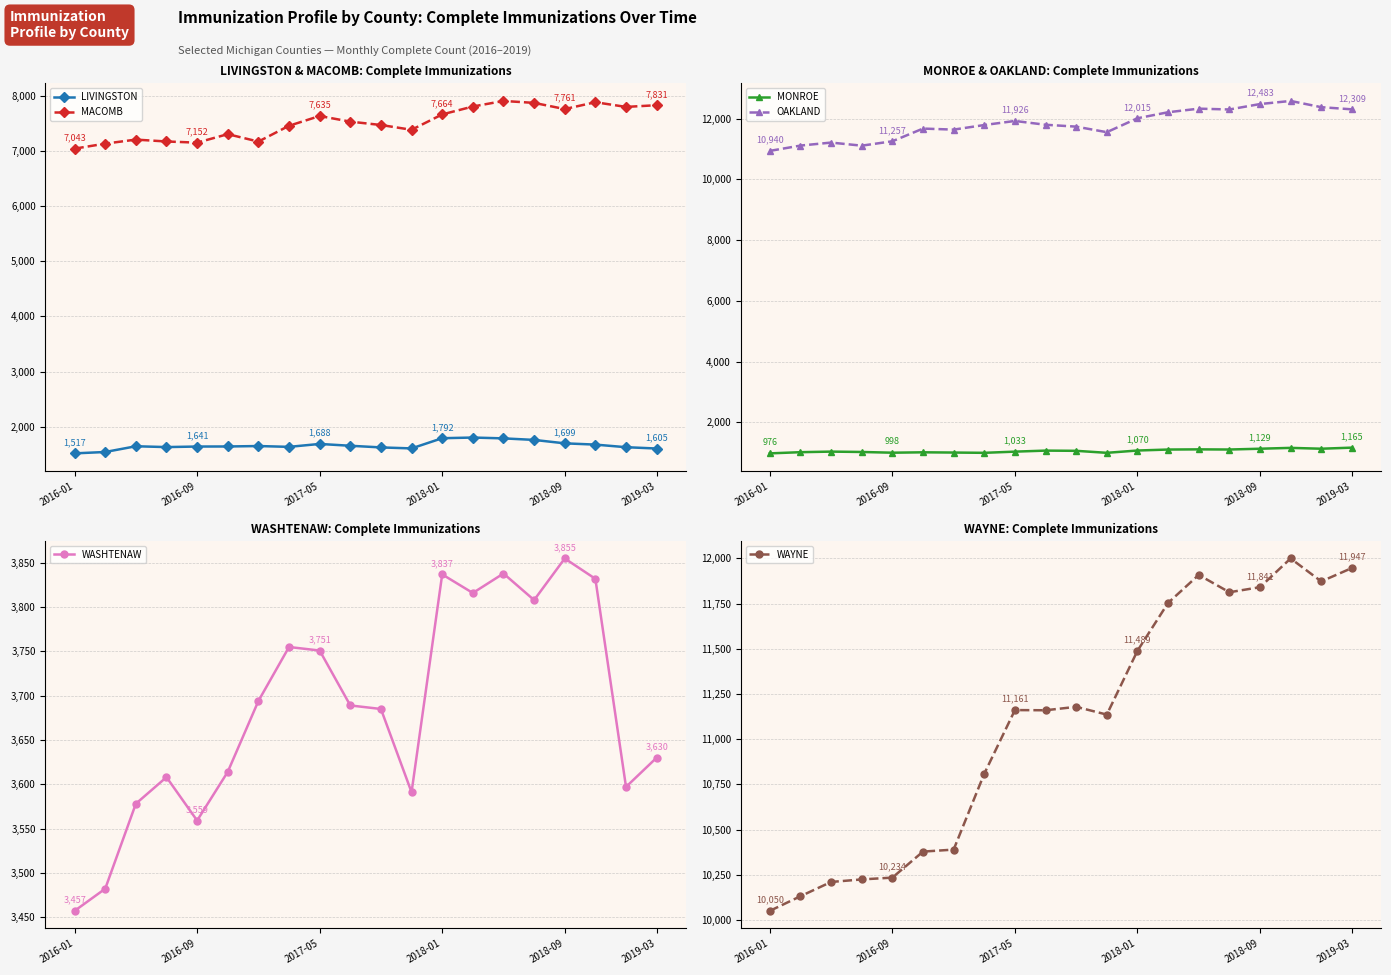

At which category is the sum across all series the highest?

17